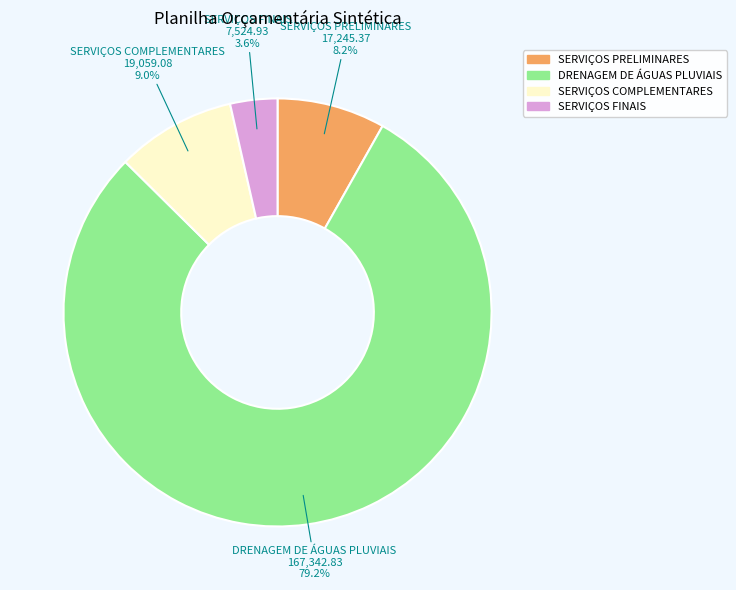

How much of the chart is everything except SERVIÇOS PRELIMINARES?

91.8%